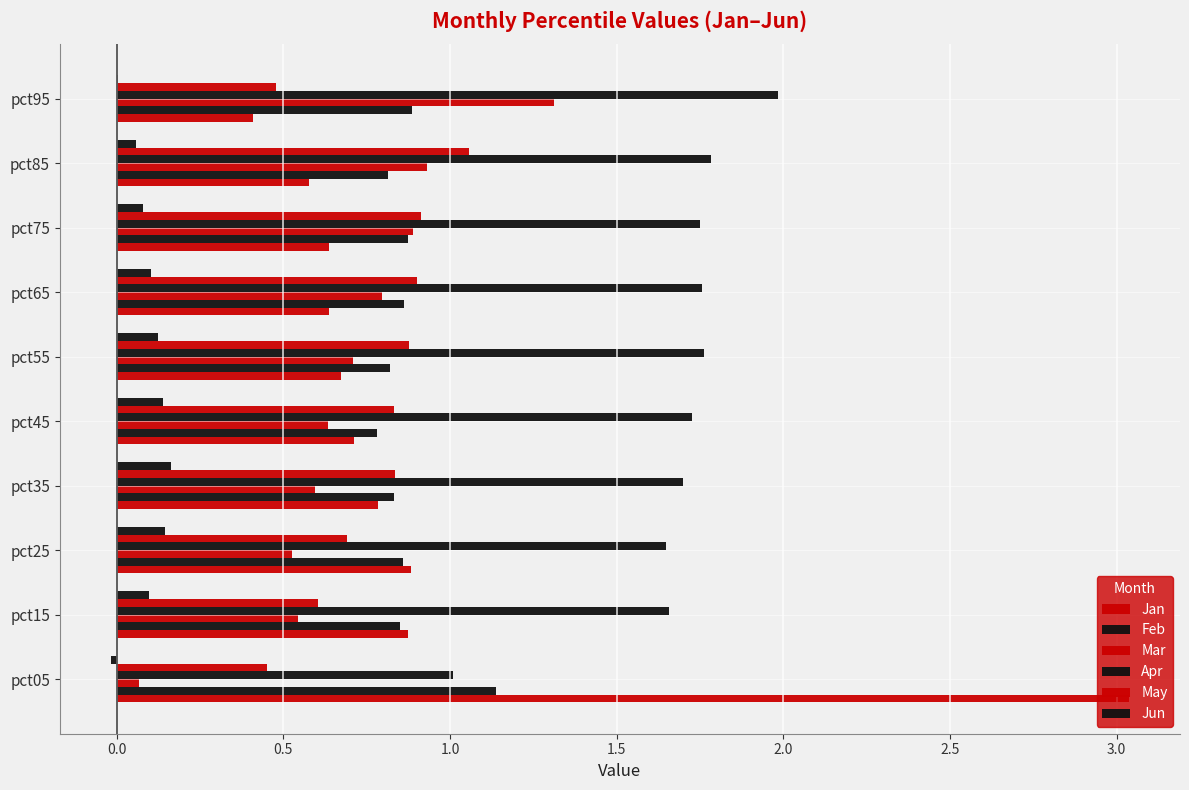

How many categories are shown in the chart?

10